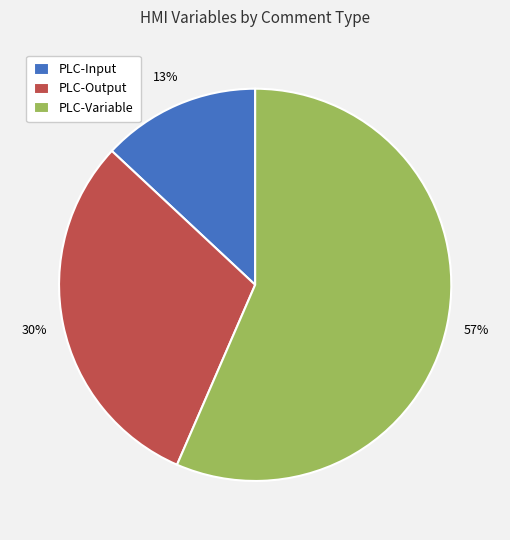

Combined, do PLC-Input and PLC-Variable account for over 50%?

Yes